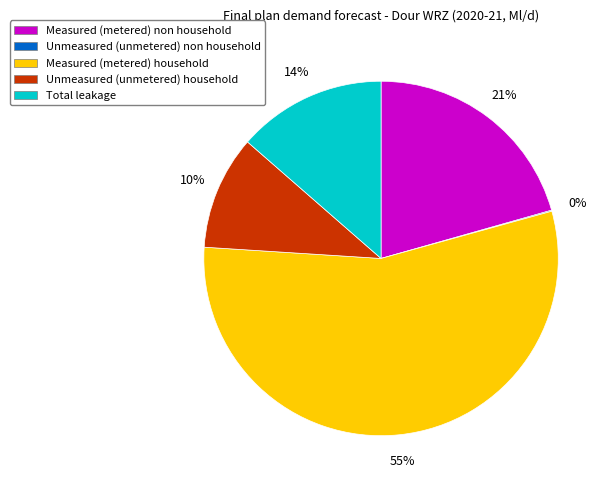

Which category has the biggest portion of the pie?

Measured (metered) household